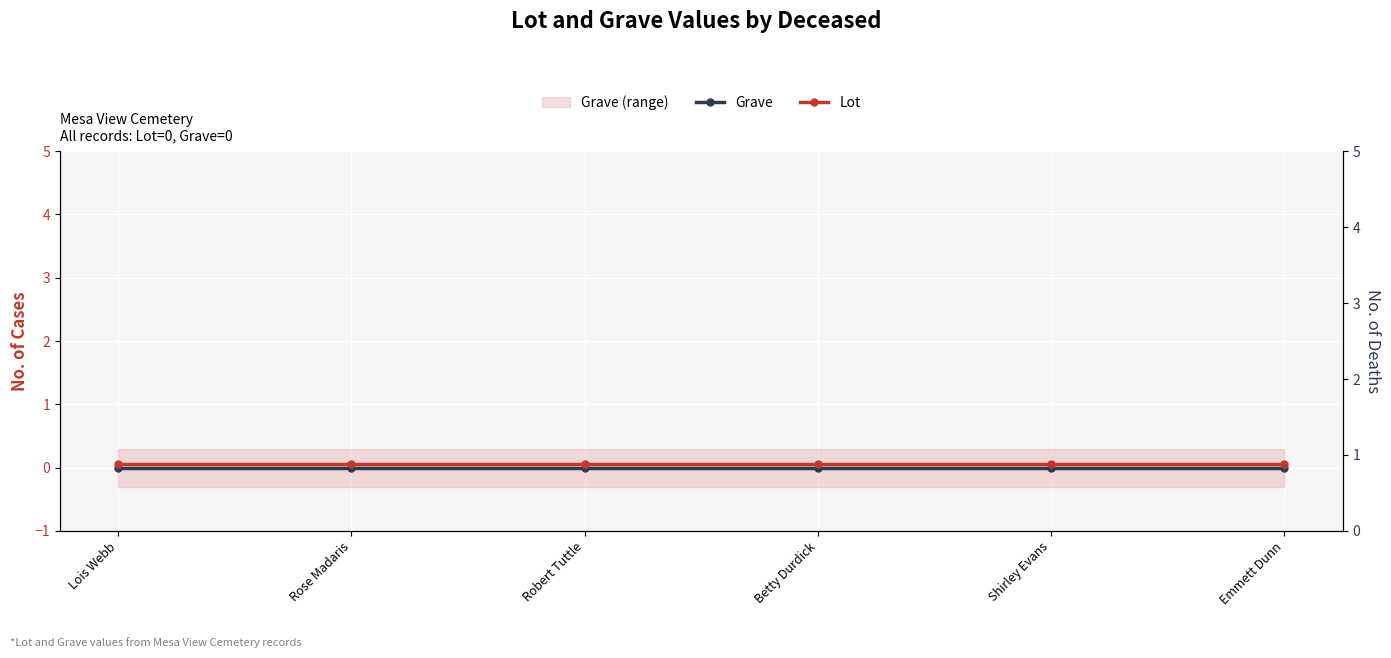

What are all the series names shown in the legend?

Grave, Lot